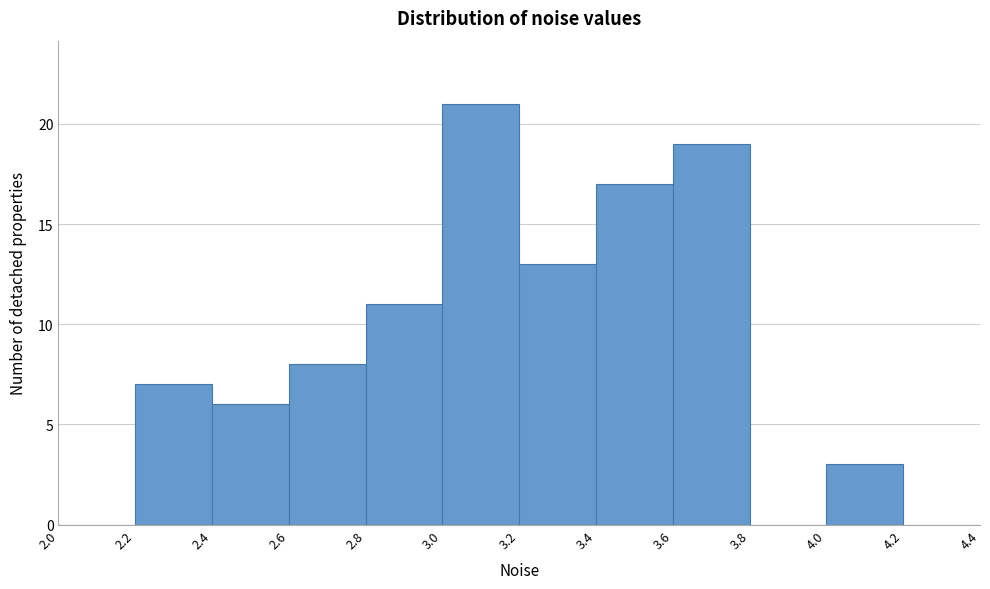

Reading left to right, list every bar in this chart as the range it spans on the x-axis followed by its height. The values are not printed on the chart, so give them approximately, as read against the axis.

2.0 to 2.2: 0
2.2 to 2.4: 7
2.4 to 2.6: 6
2.6 to 2.8: 8
2.8 to 3.0: 11
3.0 to 3.2: 21
3.2 to 3.4: 13
3.4 to 3.6: 17
3.6 to 3.8: 19
3.8 to 4.0: 0
4.0 to 4.2: 3
4.2 to 4.4: 0